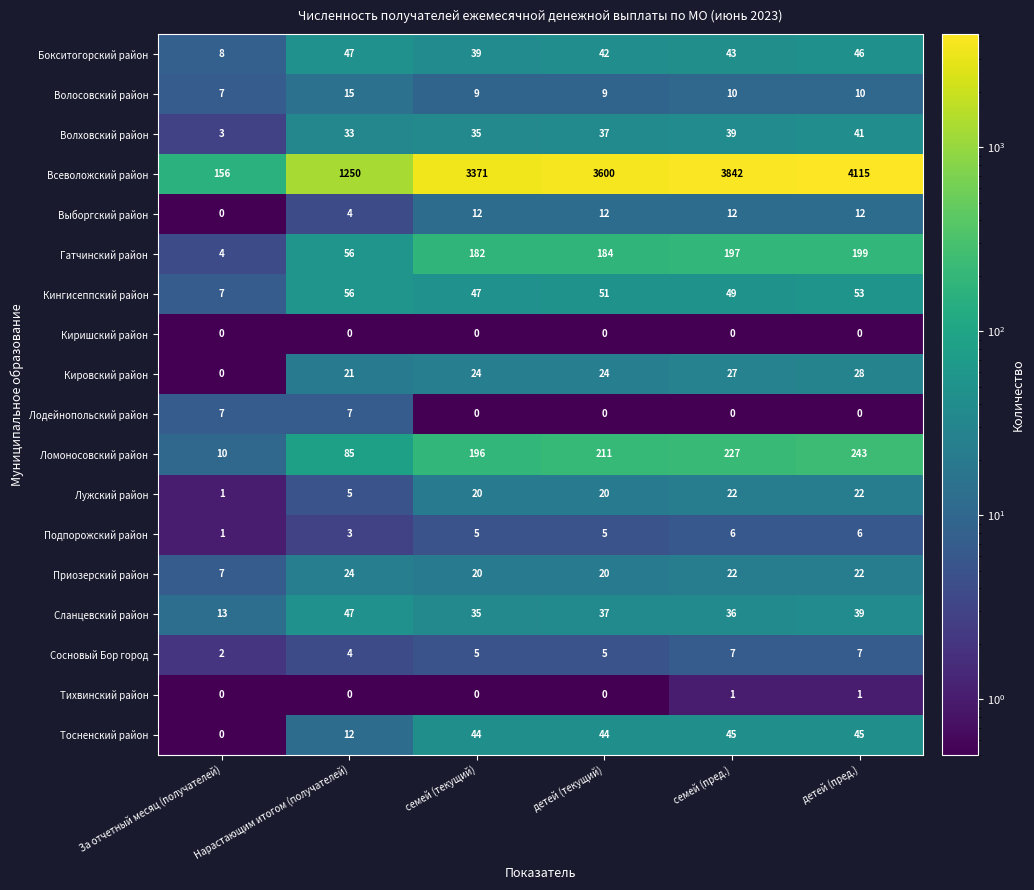

Rank the categories by Гатчинский район value from highest to lowest.

детей (пред.), семей (пред.), детей (текущий), семей (текущий), Нарастающим итогом (получателей), За отчетный месяц (получателей)